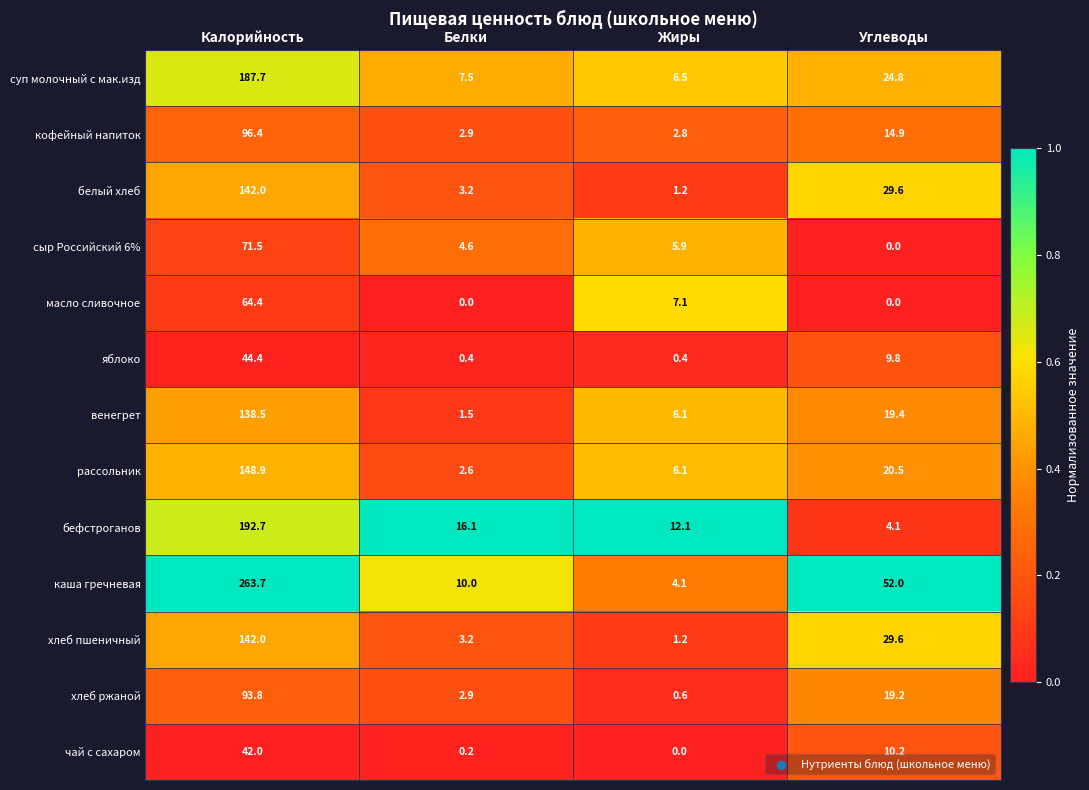

Is the value of чай с сахаром at Белки greater than the value of рассольник at Углеводы?

No